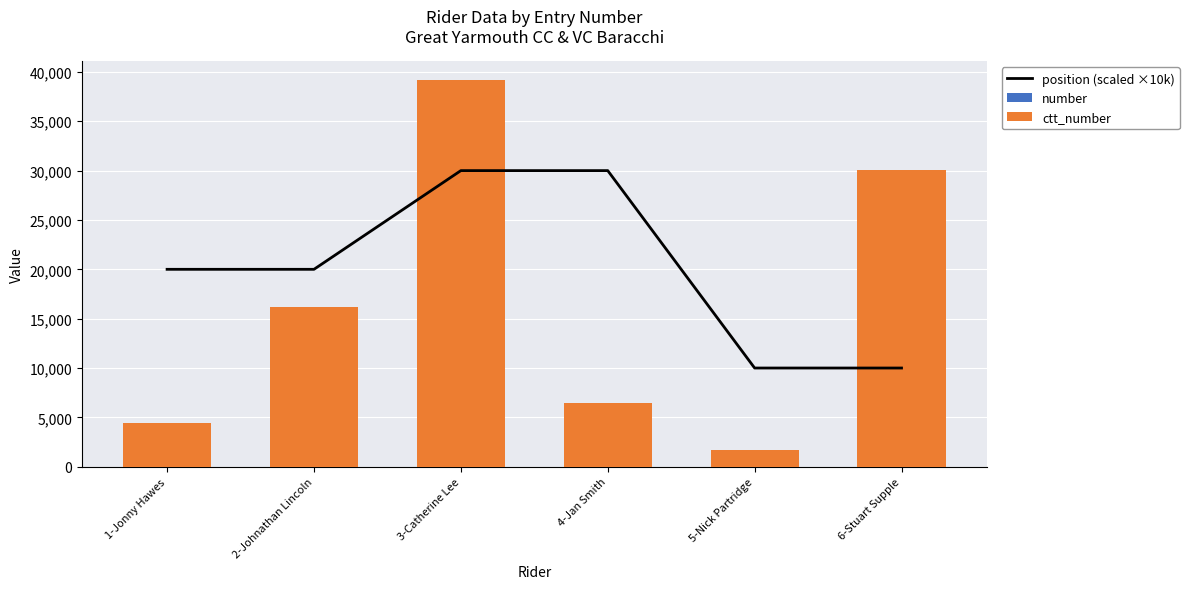

Reading left to right, list all the values displayed in this chart.

position (scaled ×10k): 1-Jonny Hawes=20000	2-Johnathan Lincoln=20000	3-Catherine Lee=30000	4-Jan Smith=30000	5-Nick Partridge=10000	6-Stuart Supple=10000
number: 1-Jonny Hawes=1	2-Johnathan Lincoln=2	3-Catherine Lee=3	4-Jan Smith=4	5-Nick Partridge=5	6-Stuart Supple=6
ctt_number: 1-Jonny Hawes=4475	2-Johnathan Lincoln=16228	3-Catherine Lee=39140	4-Jan Smith=6482	5-Nick Partridge=1731	6-Stuart Supple=30074